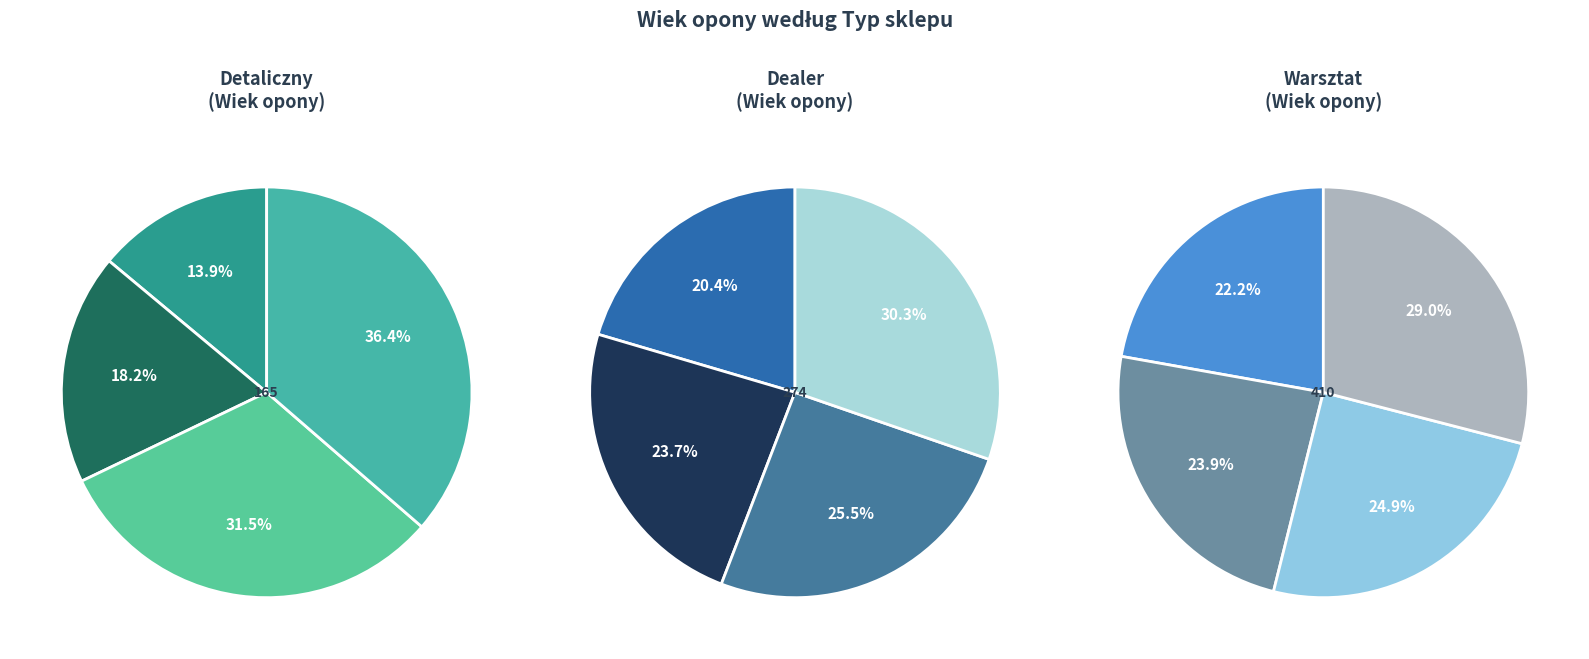

How many segments does this pie chart have?

12